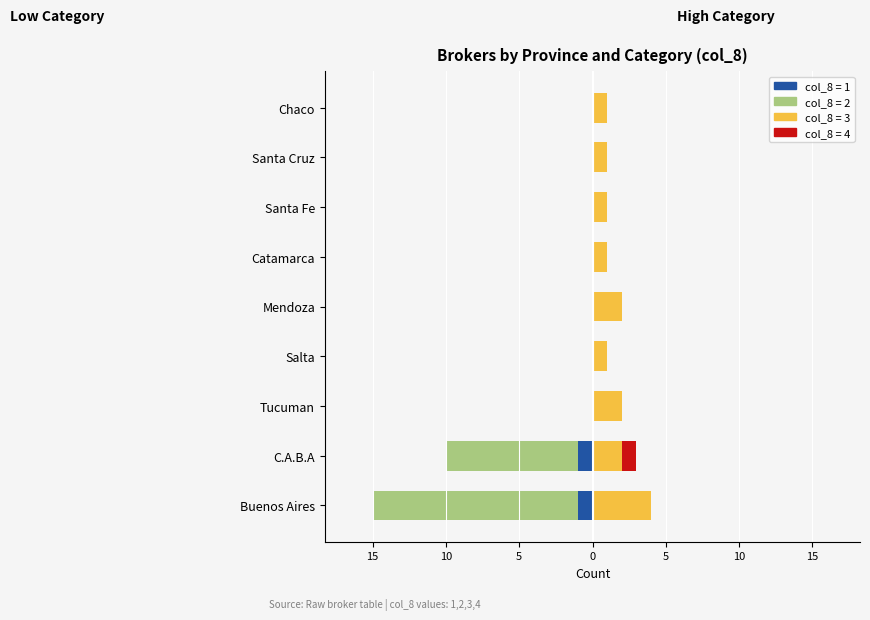

Which series has the widest spread of values?

Category 2